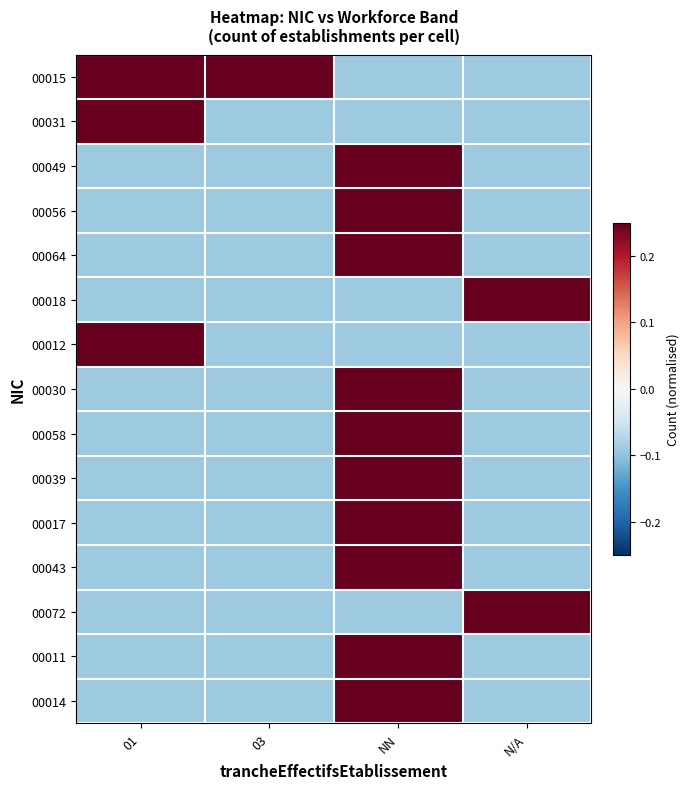

At which category is the sum across all series the highest?

NN